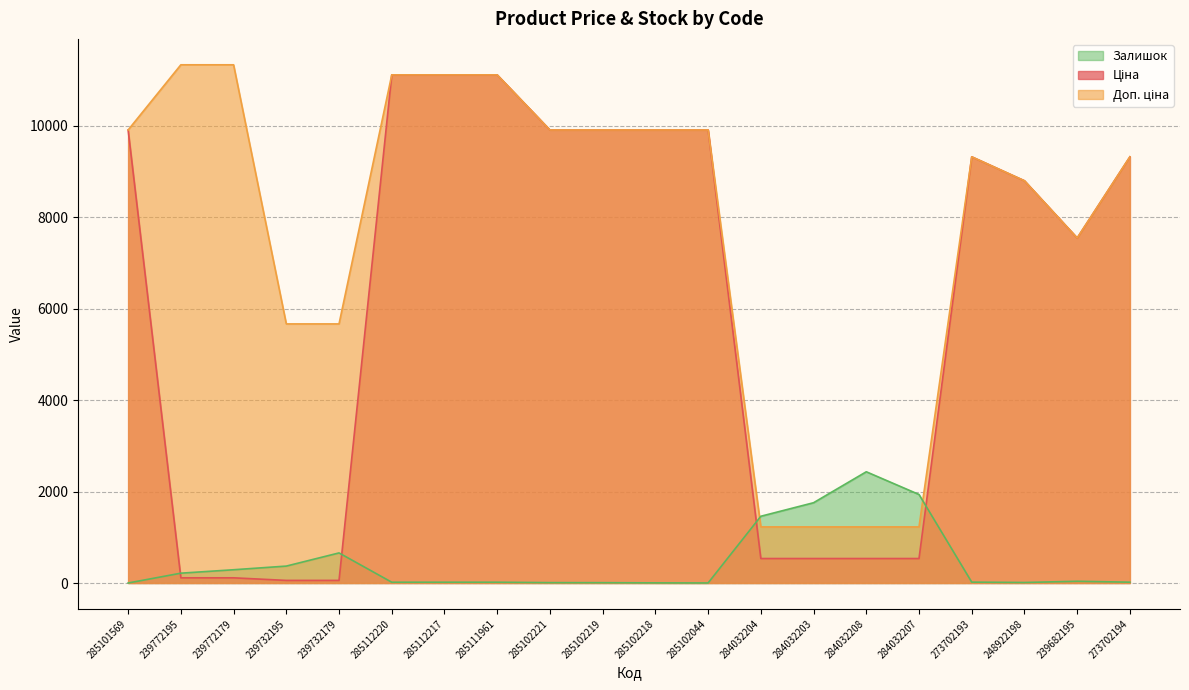

Which category has the highest value in the Ціна series?

285112220